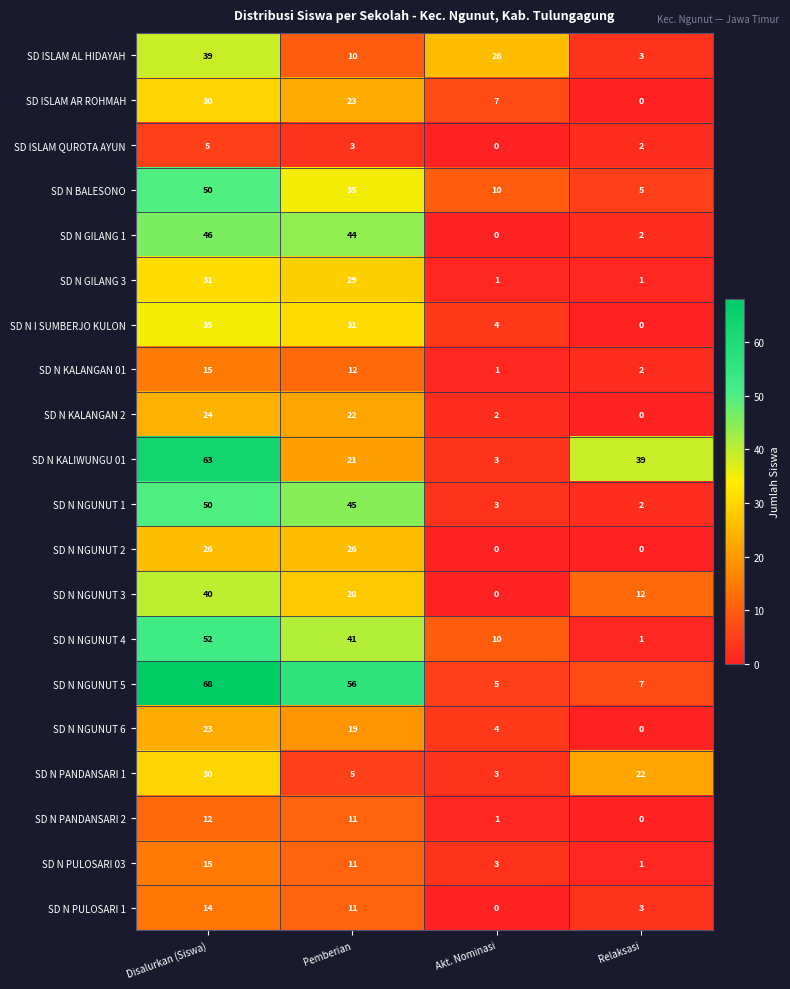

What is the average value of the SD N NGUNUT 4 series?

26